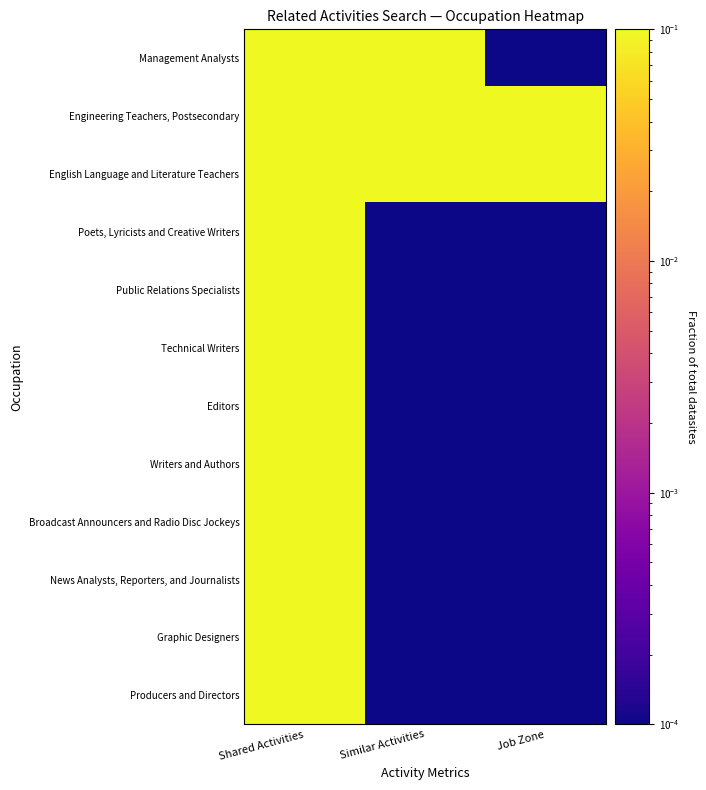

How many categories are shown in the chart?

3